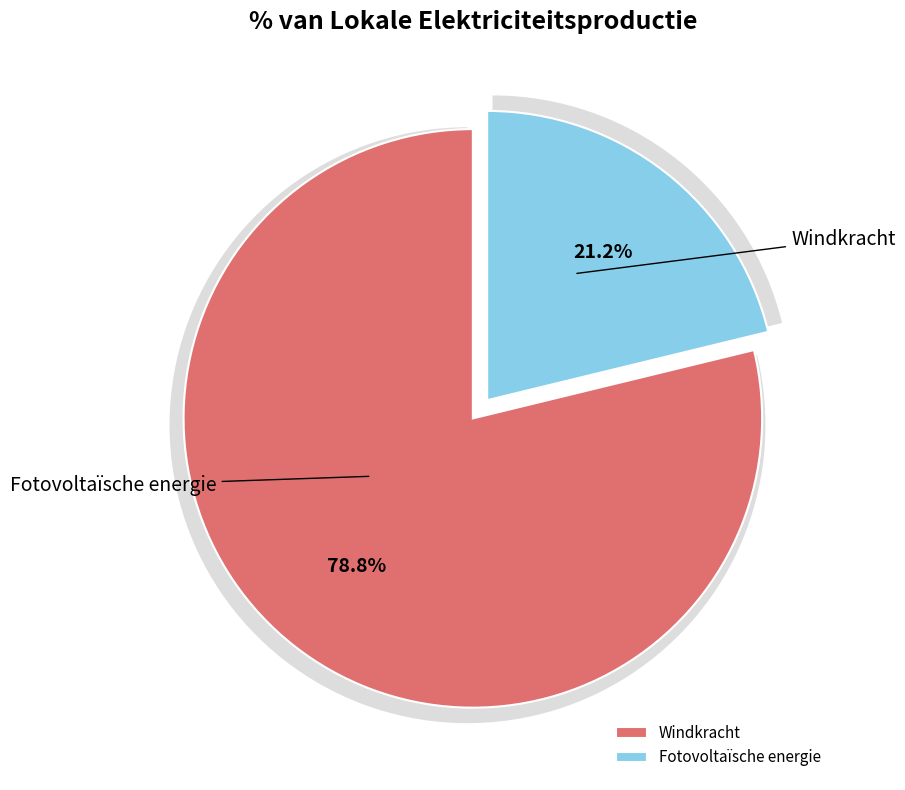

Is it true that Fotovoltaïsche energie is 34% of the pie?

False